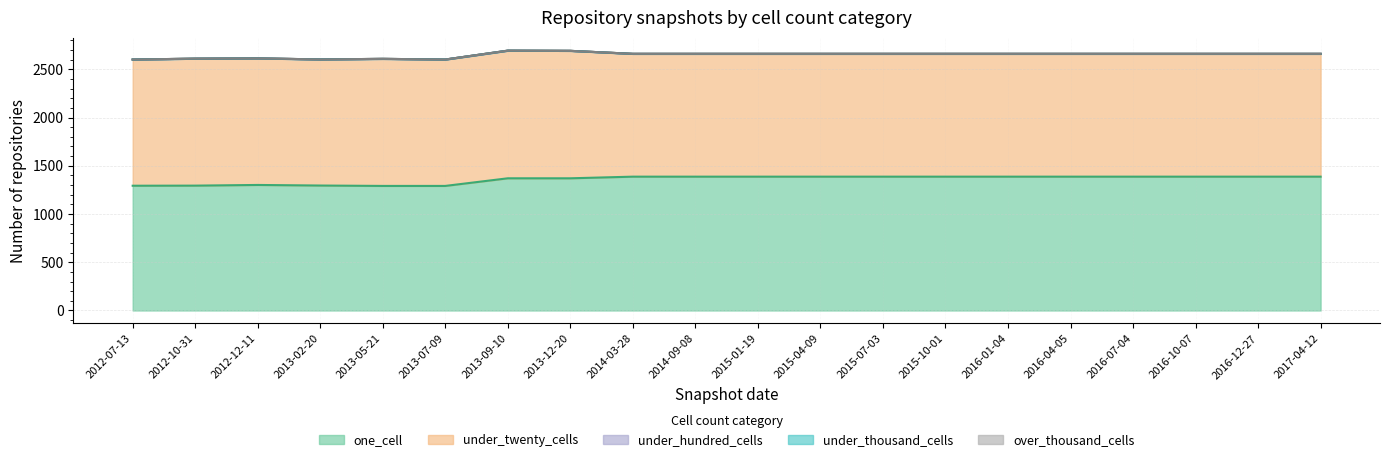

What is the maximum value shown in the chart?

1387